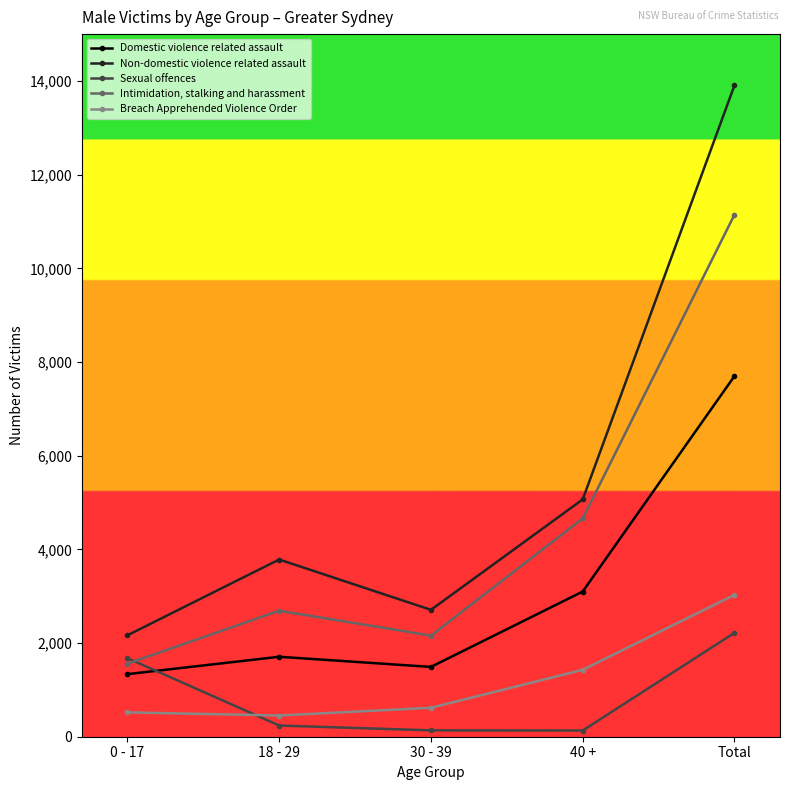

True or false: Domestic violence related assault and Breach Apprehended Violence Order intersect in this chart.

False